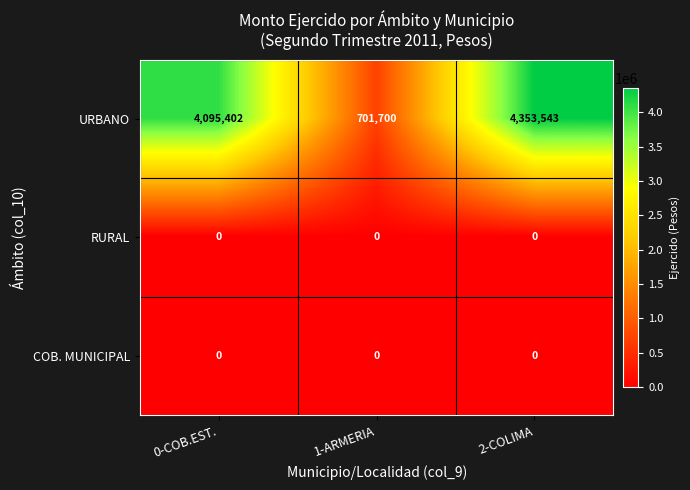

True or false: URBANO has a value of 2110459 at 2-COLIMA.

False